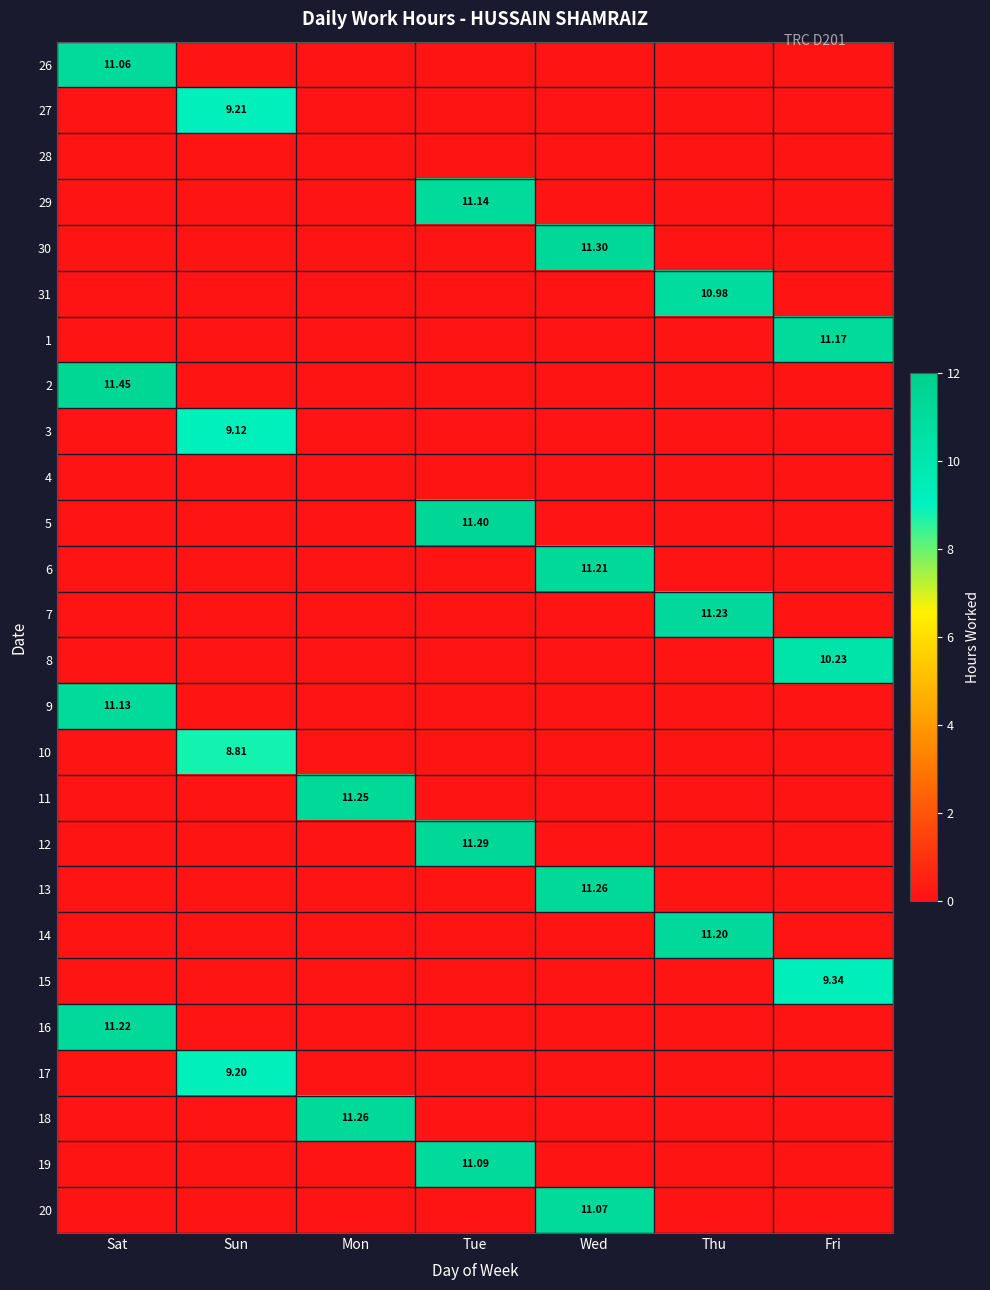

Is it true that 18 equals 0.0 at Tue?

True